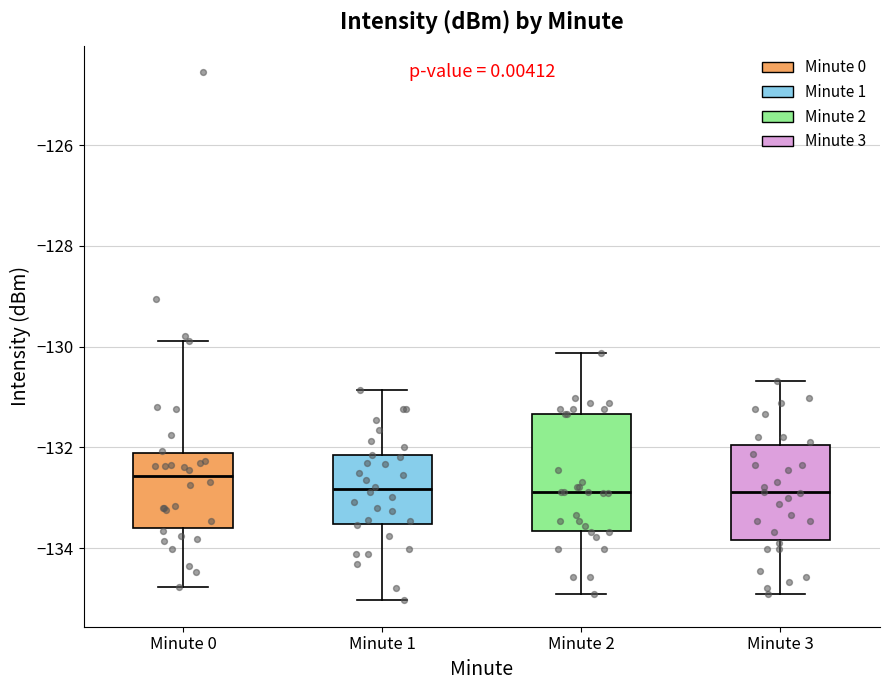

Reading left to right, transcribe this box plot: for each box, give where its median line is, the range the box spans, and where its two whiskers end, as read against the y-axis. The values are not printed on the chart, so give them approximately, as read against the axis.

Minute 0: median -132.6, box -133.6 to -132.2, whiskers -134.8 to -129.8
Minute 1: median -132.8, box -133.6 to -132.2, whiskers -135.0 to -130.8
Minute 2: median -132.8, box -133.6 to -131.4, whiskers -135.0 to -130.2
Minute 3: median -132.8, box -133.8 to -132.0, whiskers -135.0 to -130.6